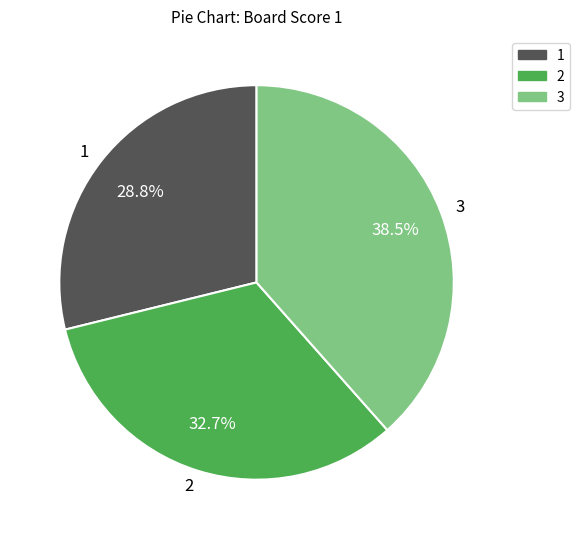

Combined, do 1 and 3 account for over 50%?

Yes